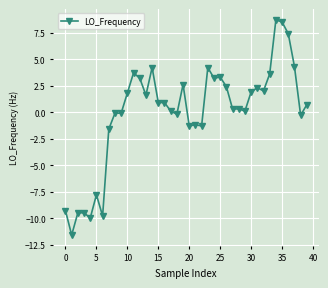

True or false: there are more than 0 points higher than both neighbors.

True